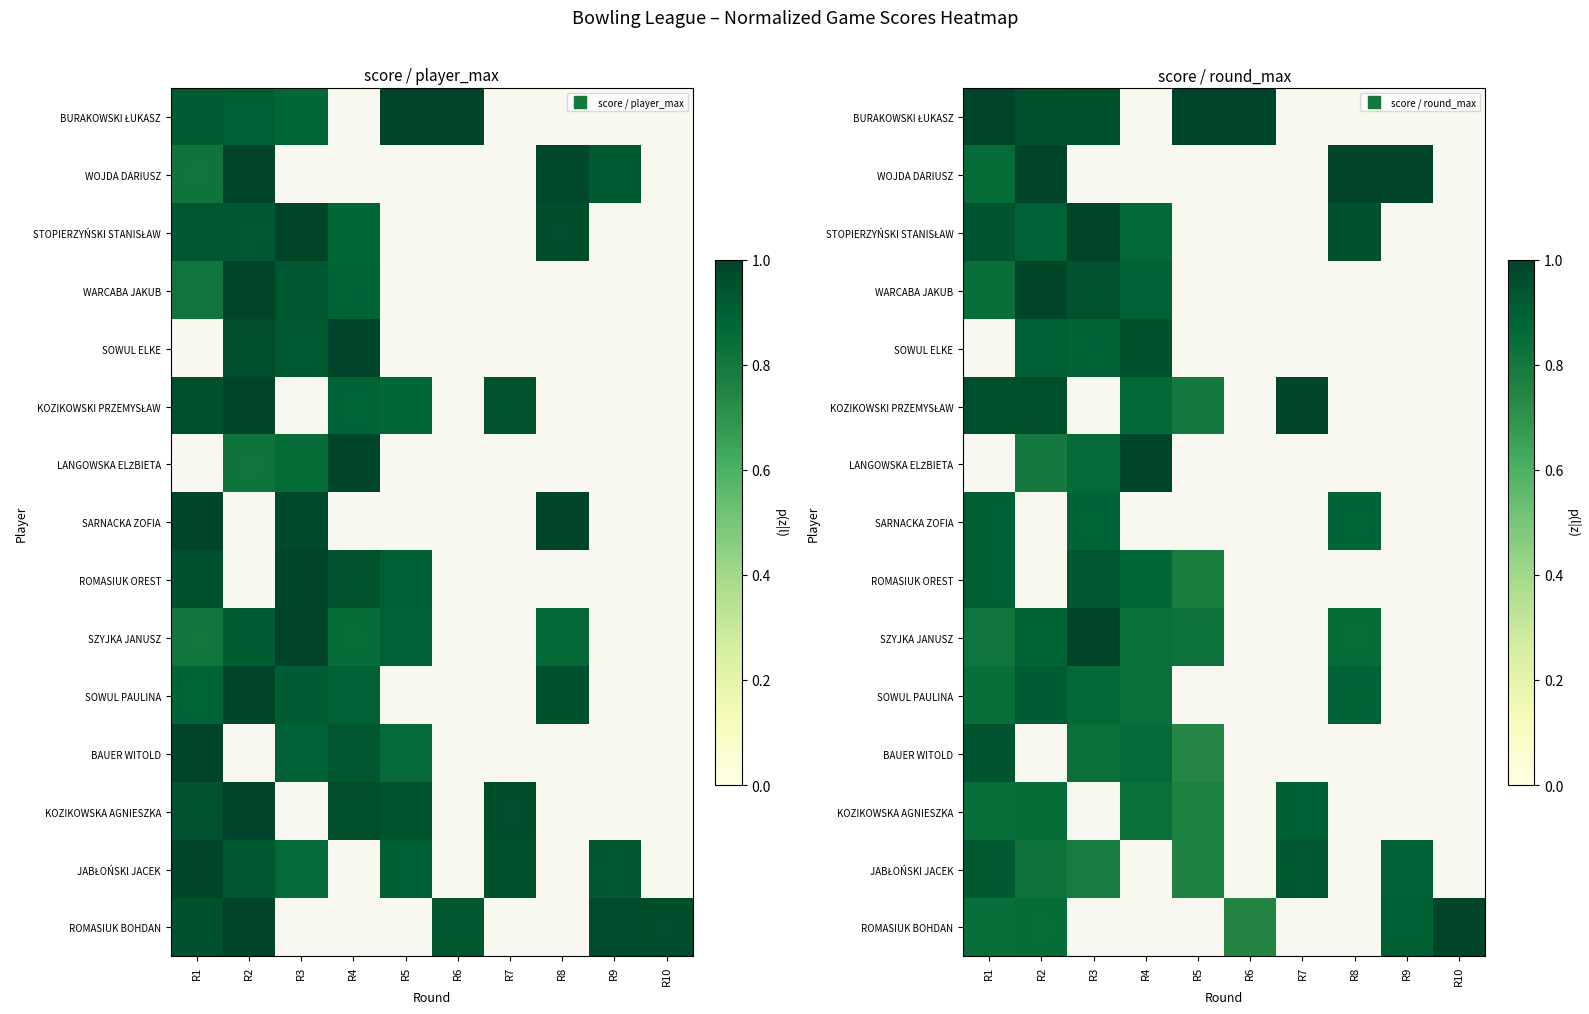

Which has a higher value, R10 or R8?

R10